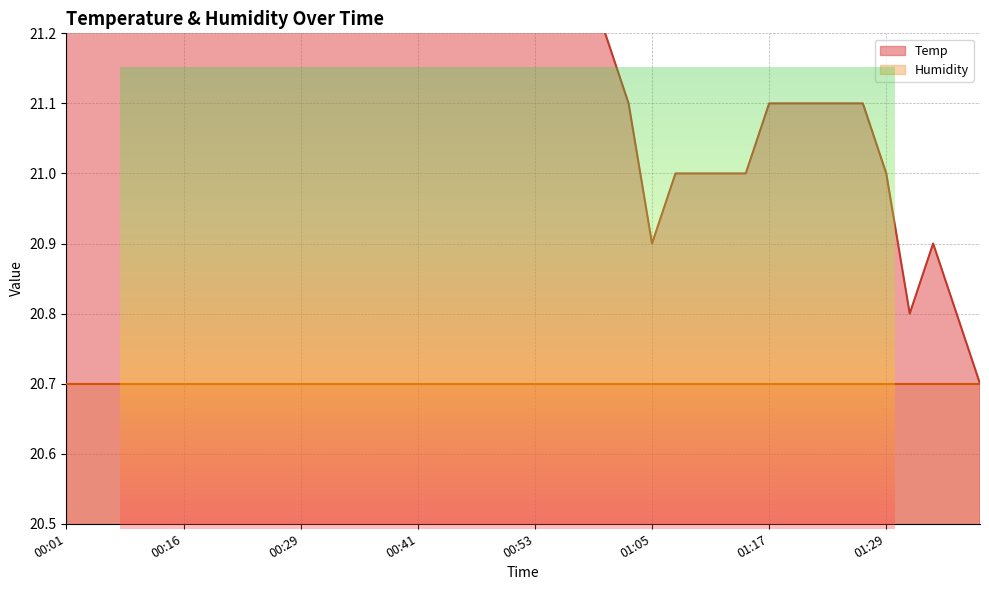

Rank the categories by value from lowest to highest.

01:39, 01:32, 01:37, 01:05, 01:34, 01:08, 01:10, 01:12, 01:15, 01:29, 01:03, 01:17, 01:20, 01:22, 01:25, 01:27, 01:00, 00:29, 00:31, 00:36, 00:38, 00:41, 00:55, 00:58, 00:24, 00:26, 00:33, 00:43, 00:46, 00:48, 00:50, 00:53, 00:21, 00:16, 00:19, 00:14, 00:01, 00:05, 00:06, 00:09